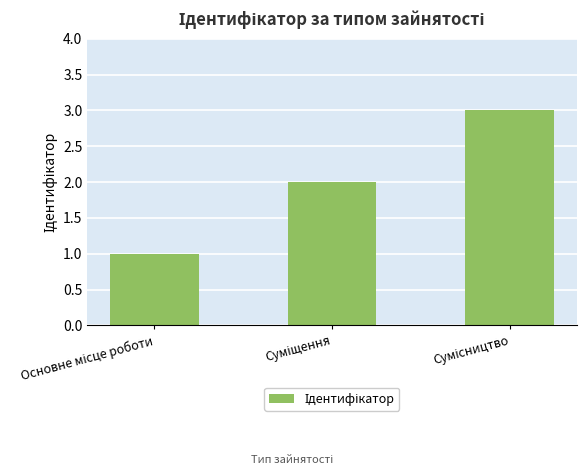

What is the sum of all values?

6